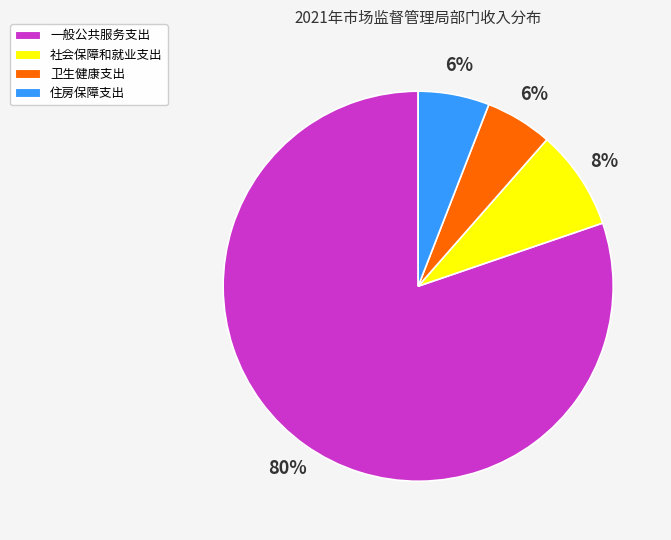

To the nearest percent, what portion does 住房保障支出 represent?

6%